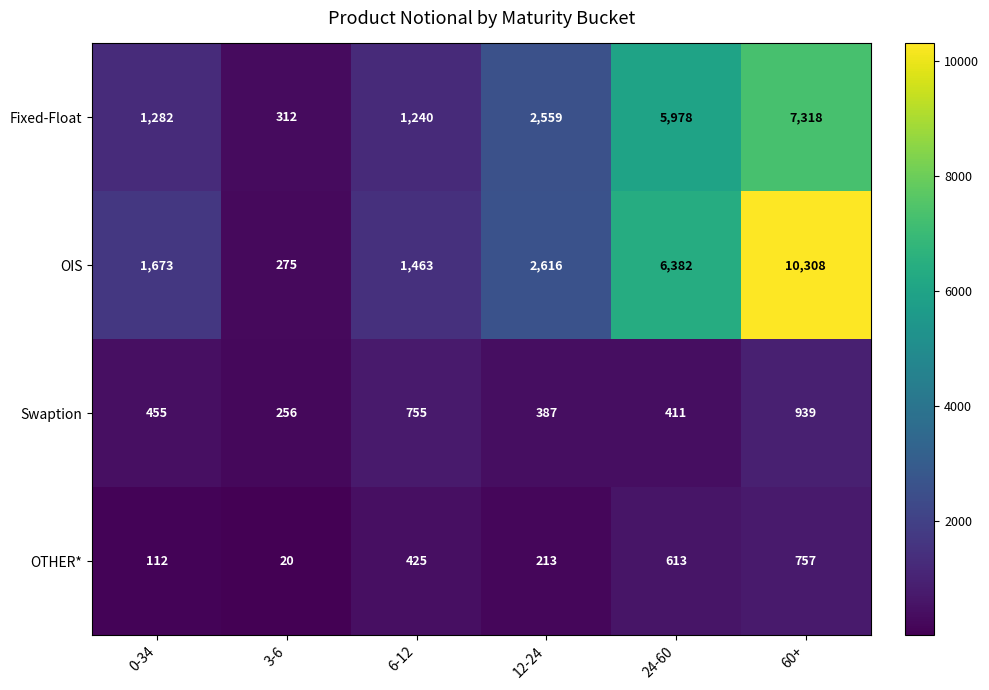

What is the sum of all Swaption values?

3203